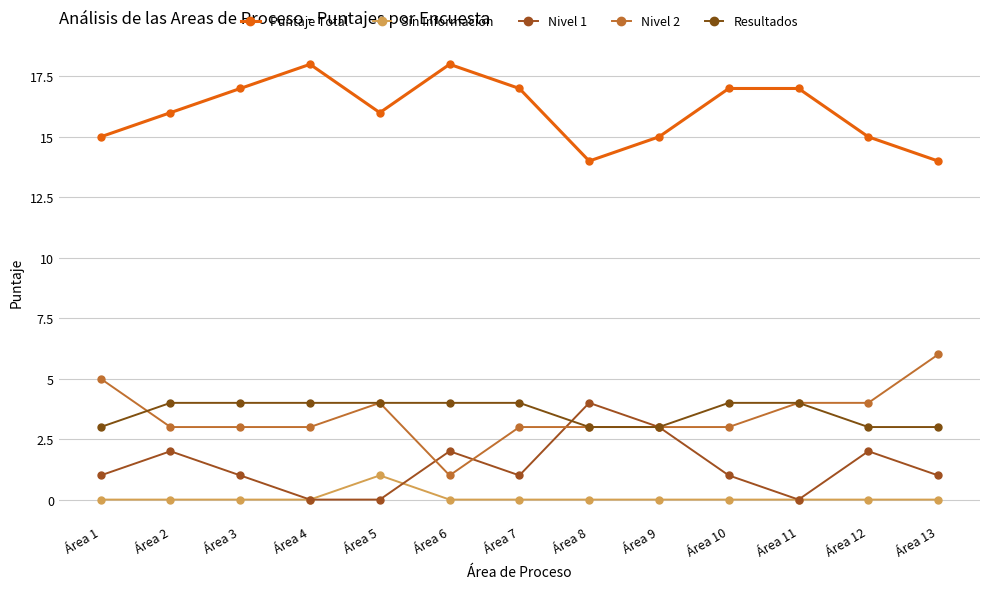

At which category is the sum across all series the highest?

Área 2